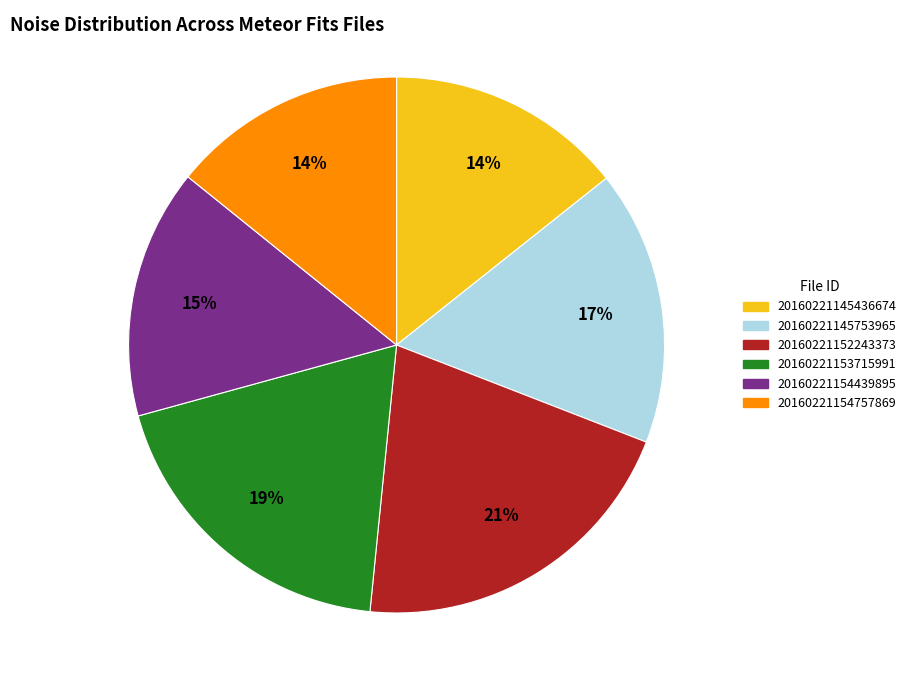

How many segments does this pie chart have?

6